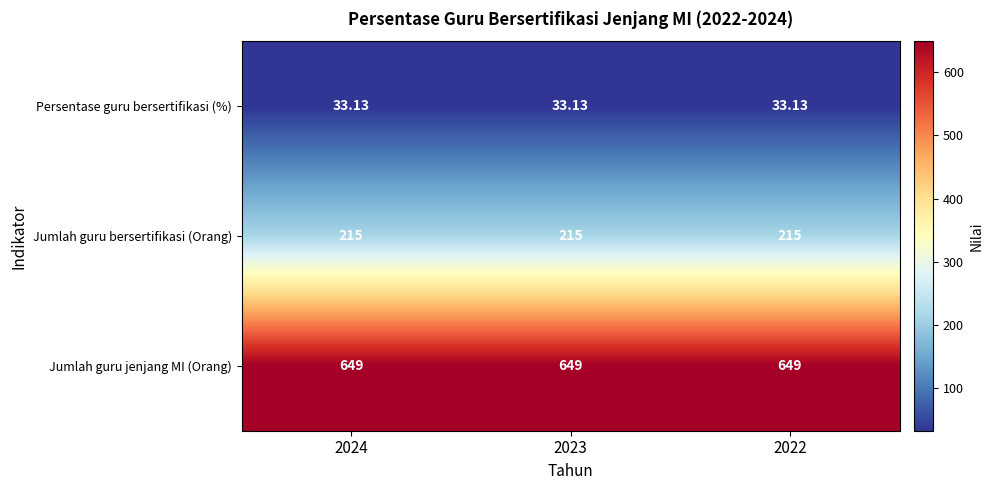

Rank the series by their maximum value, from lowest to highest.

Persentase guru bersertifikasi (%), Jumlah guru bersertifikasi (Orang), Jumlah guru jenjang MI (Orang)